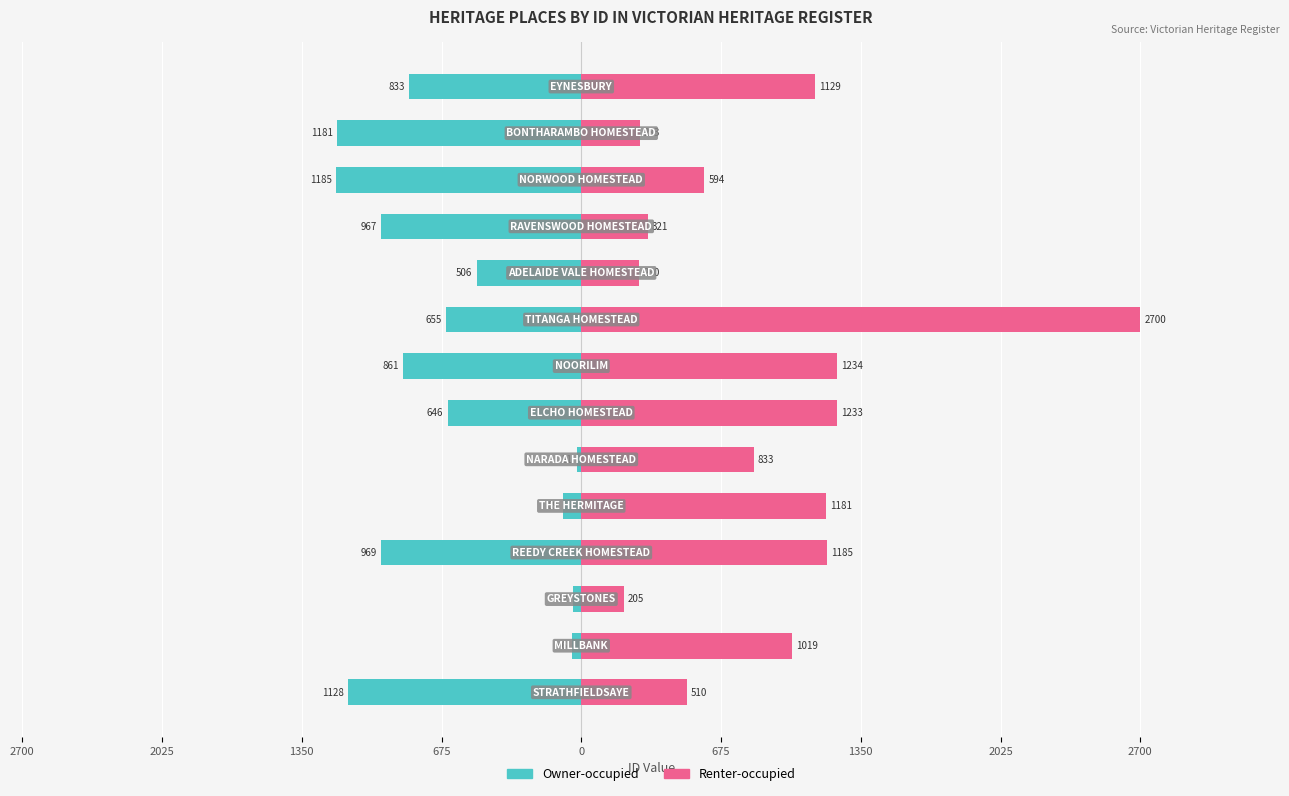

What are all the series names shown in the legend?

Owner-occupied, Renter-occupied